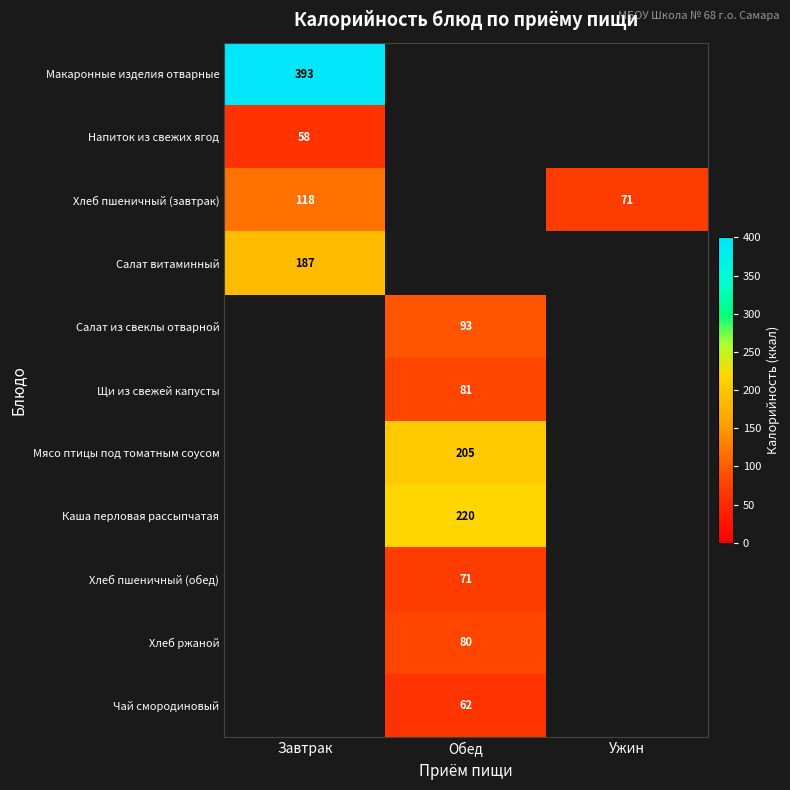

The Хлеб пшеничный (завтрак) series shows 118 at Завтрак. True or false?

True